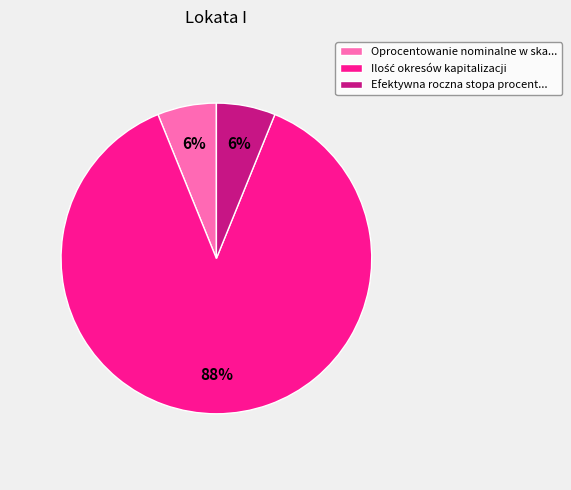

Does any single category account for the majority?

Yes